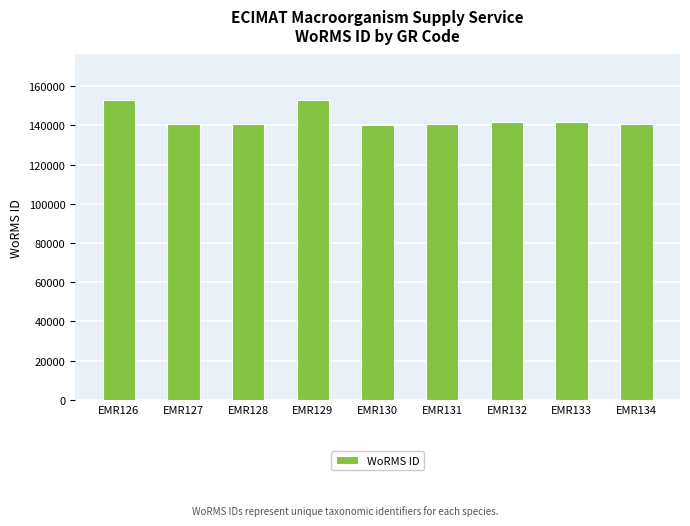

How many data points are less than 140625?

4